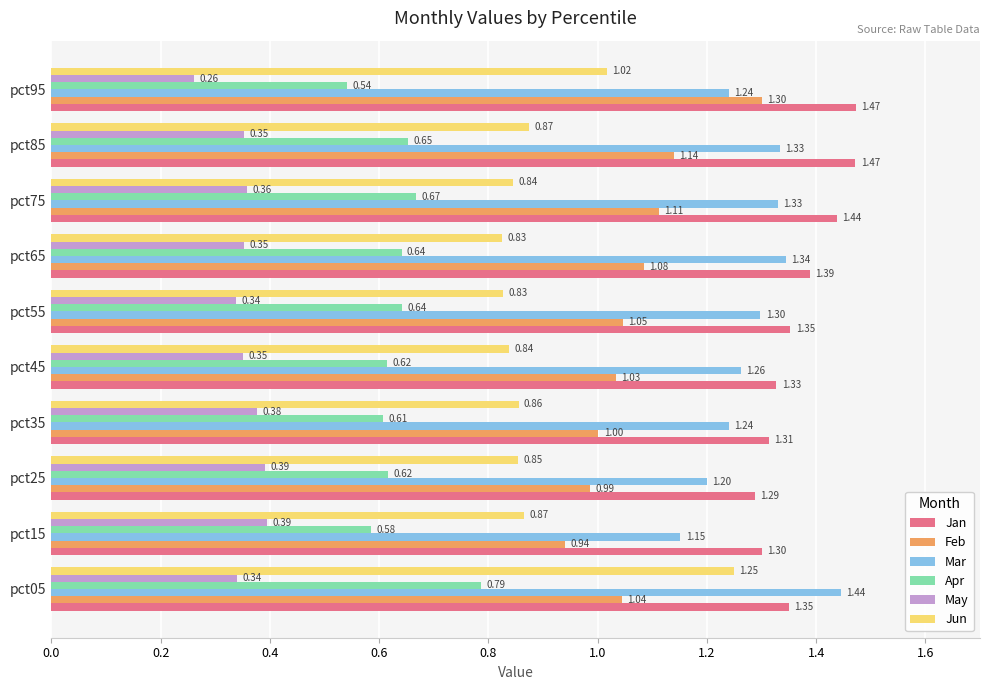

What is the sum of the Mar values at pct45 and pct05?

2.7